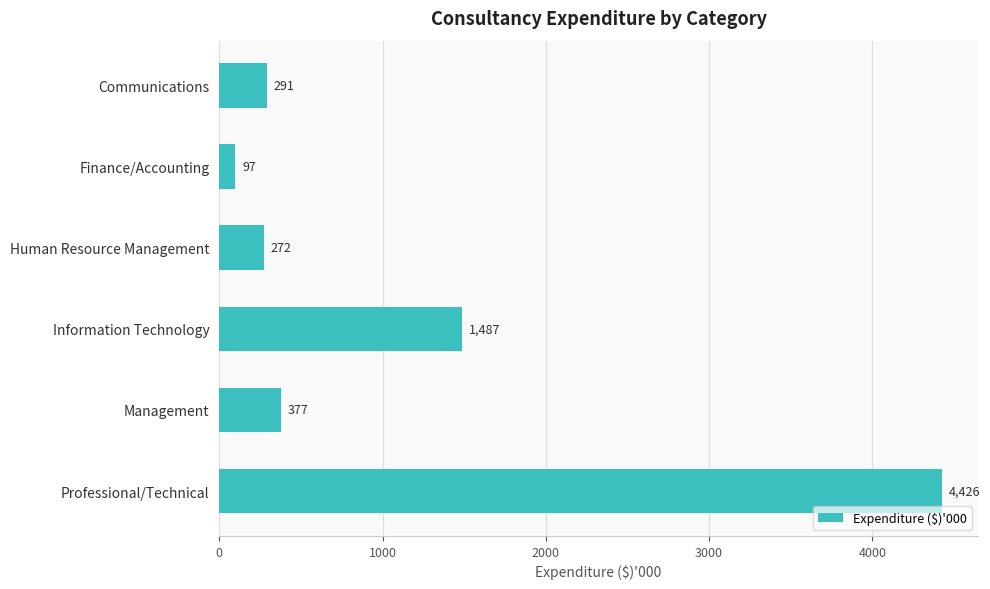

List the labels in order of value, largest first.

Professional/Technical, Information Technology, Management, Communications, Human Resource Management, Finance/Accounting